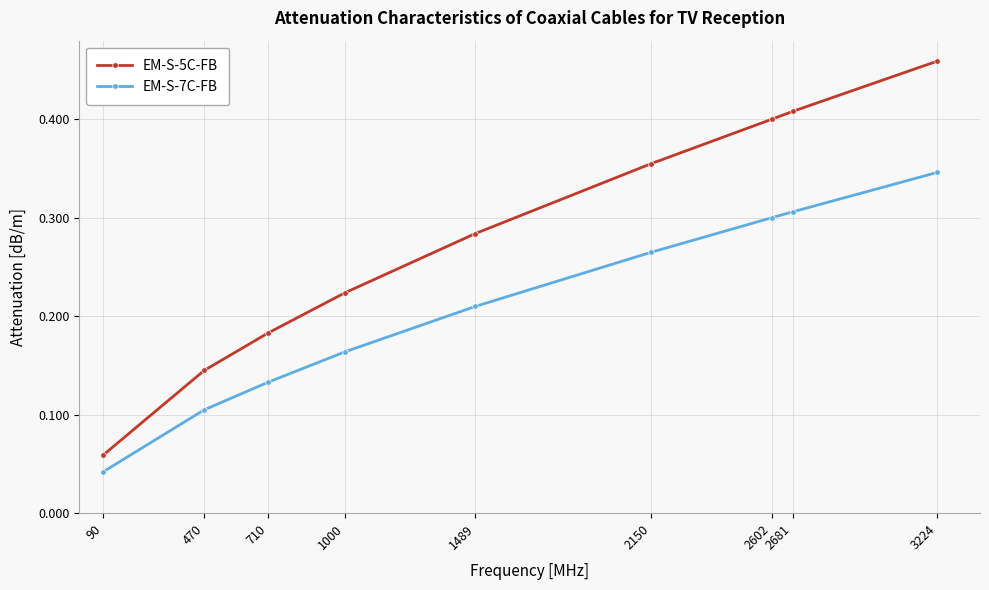

Is it true that EM-S-7C-FB equals 0.3 at 2602?

True